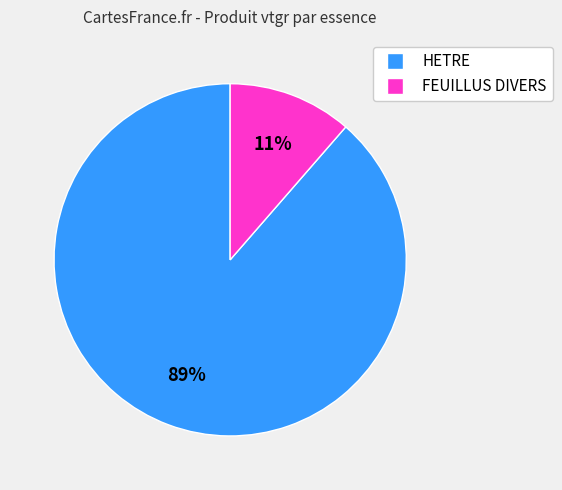

True or false: FEUILLUS DIVERS accounts for 11% of the total.

True